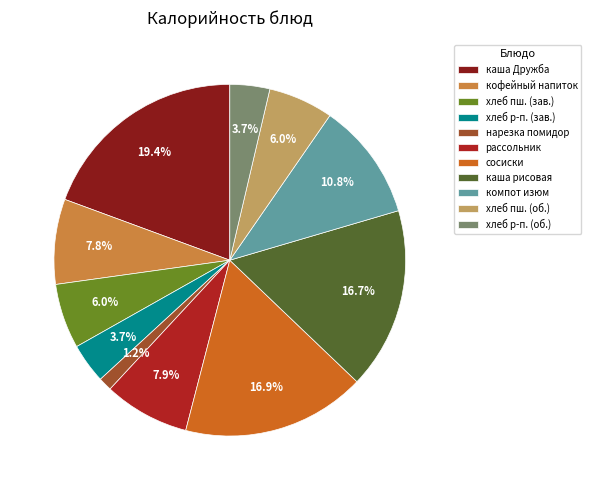

Which has a higher value, хлеб пш. (об.) or каша рисовая?

каша рисовая